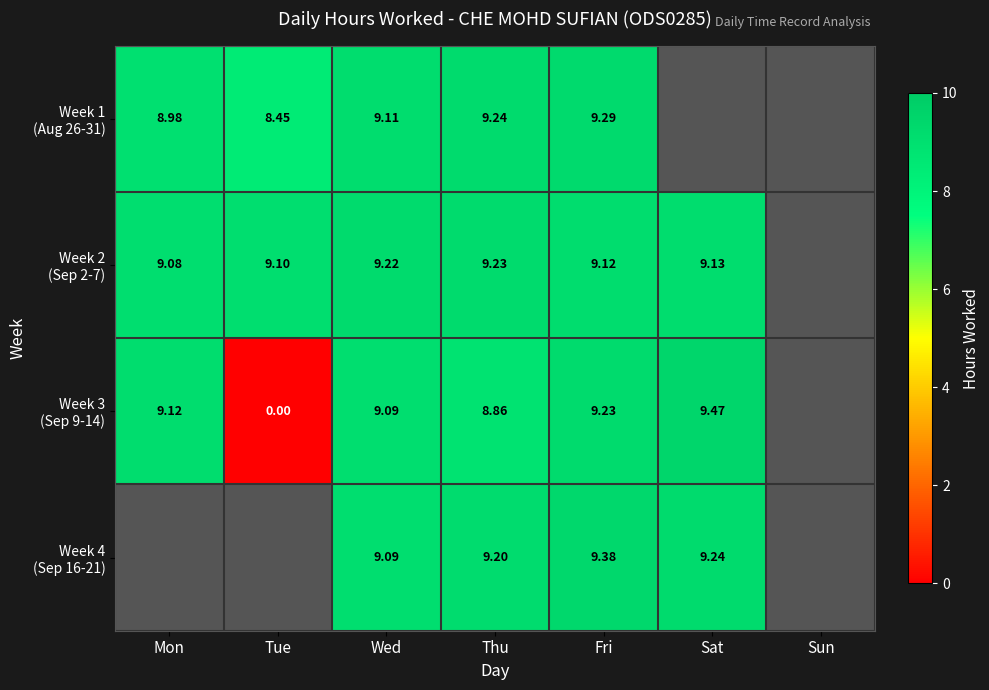

At how many categories does at least one series exceed 5?

6